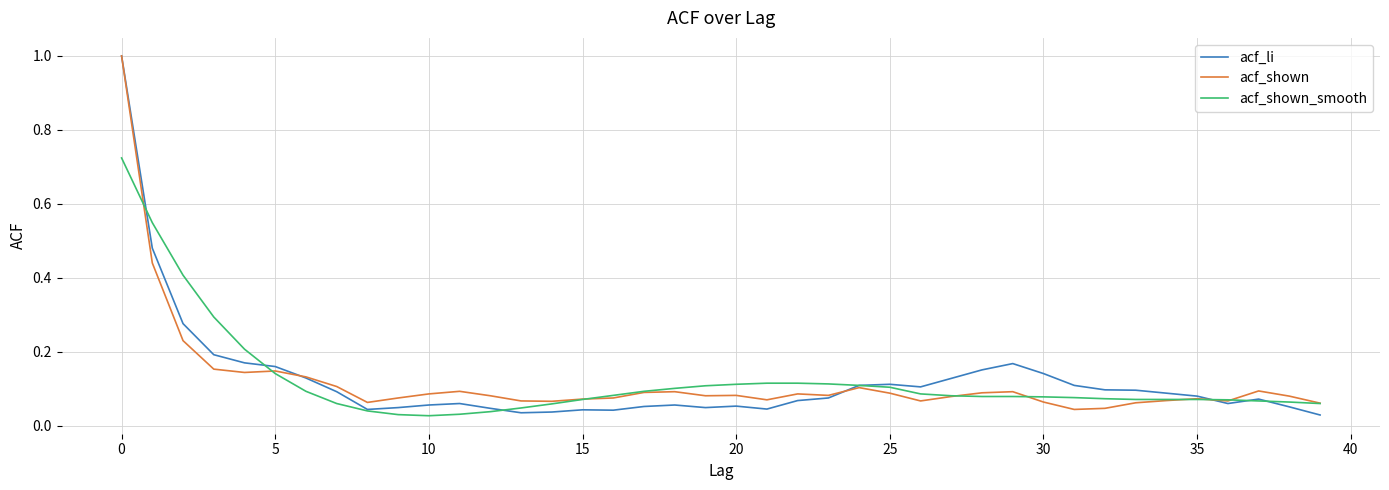

After their last crossing, which series has the higher values: acf_shown or acf_li?

acf_shown